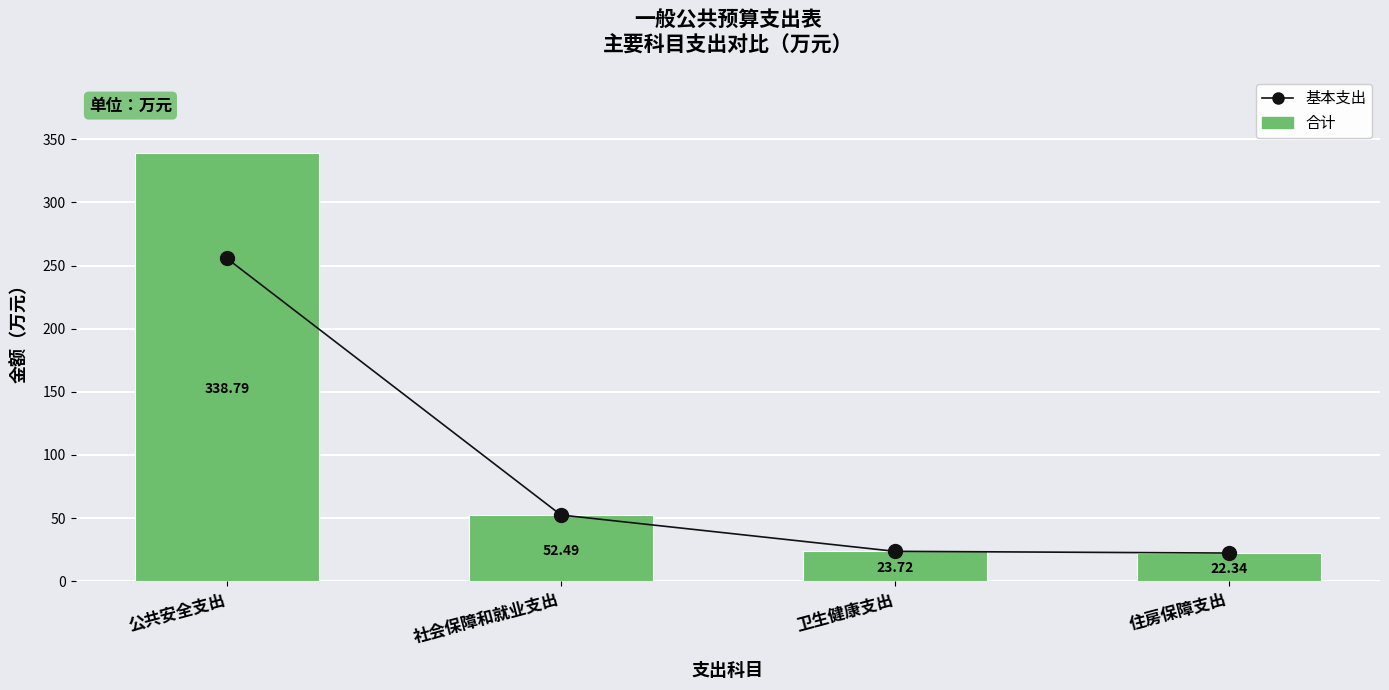

What is the label of the 1st bar from the left?

公共安全支出